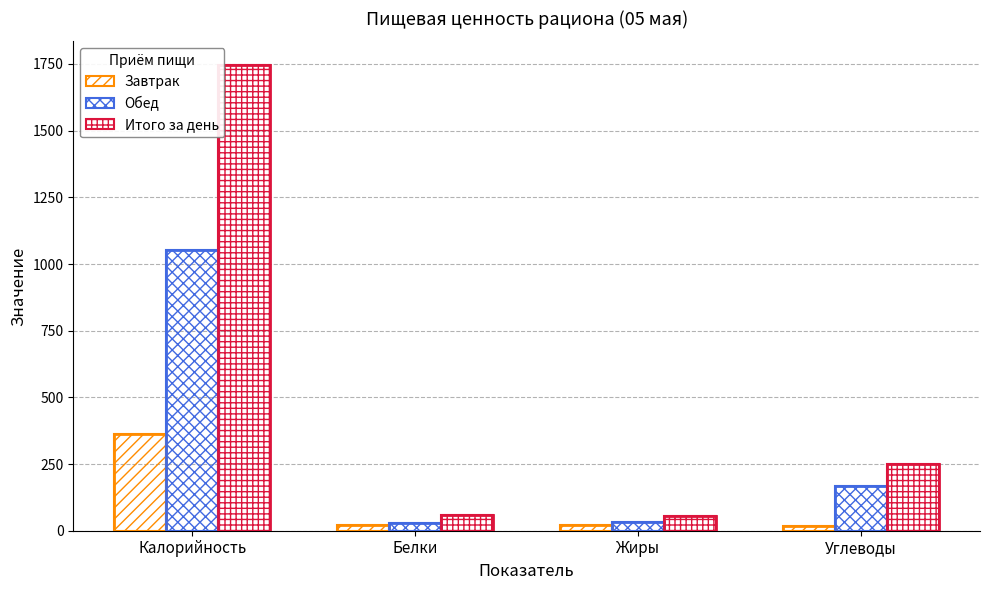

Which series has the largest range (max minus min)?

Итого за день